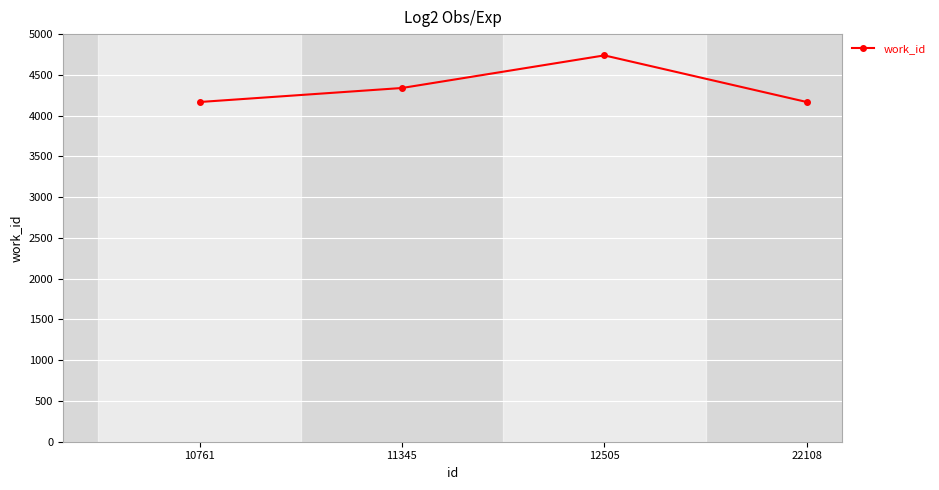

Between 11345 and 10761, which is larger?

11345